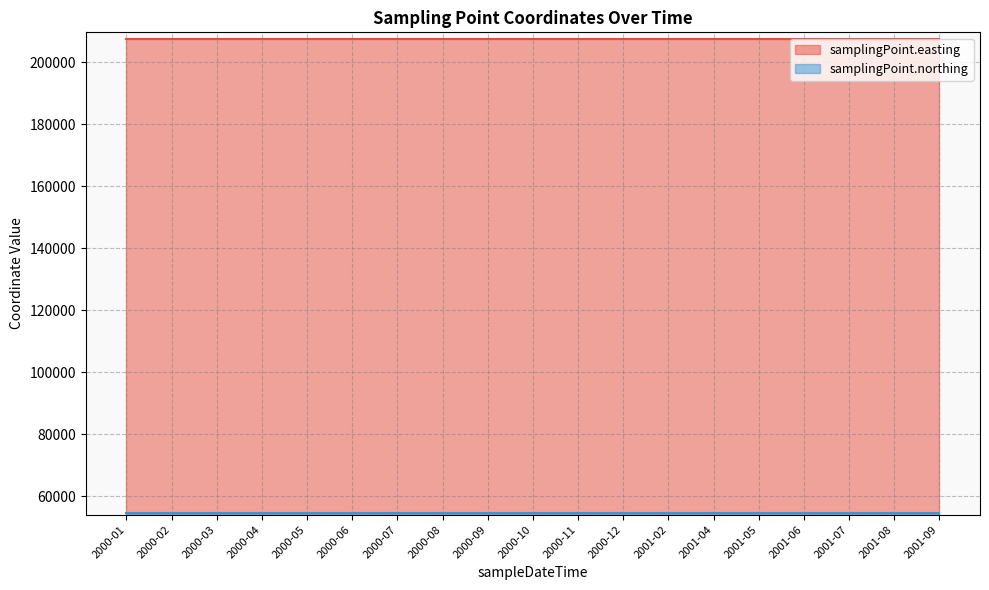

What is the highest value of the samplingPoint.northing series?

54500